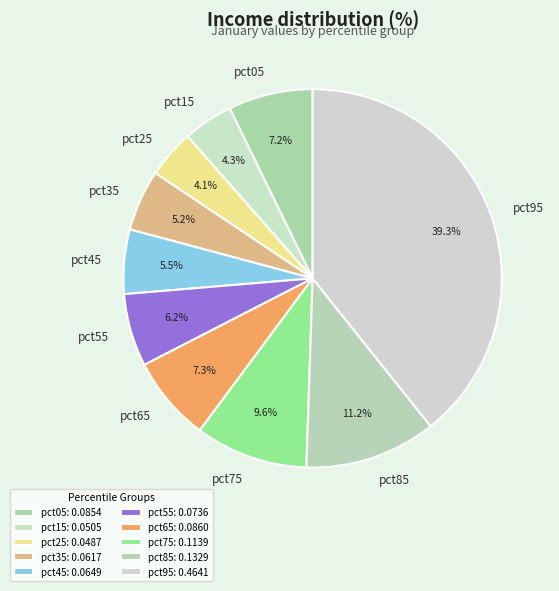

How much of the chart is everything except pct65?

92.7%